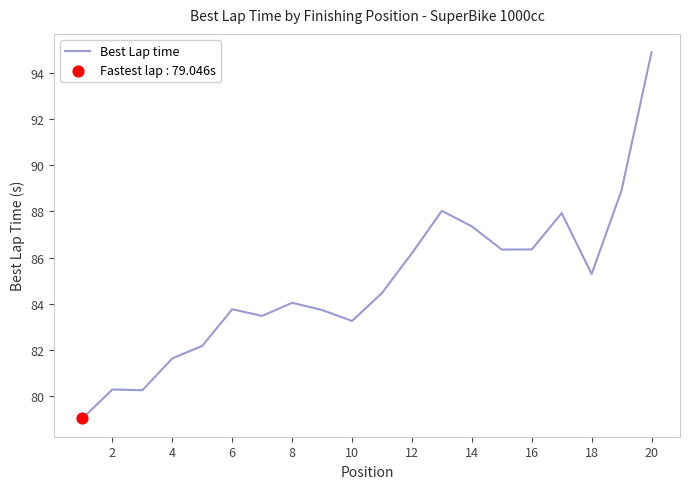

What is the difference between the maximum and minimum values?

15.8